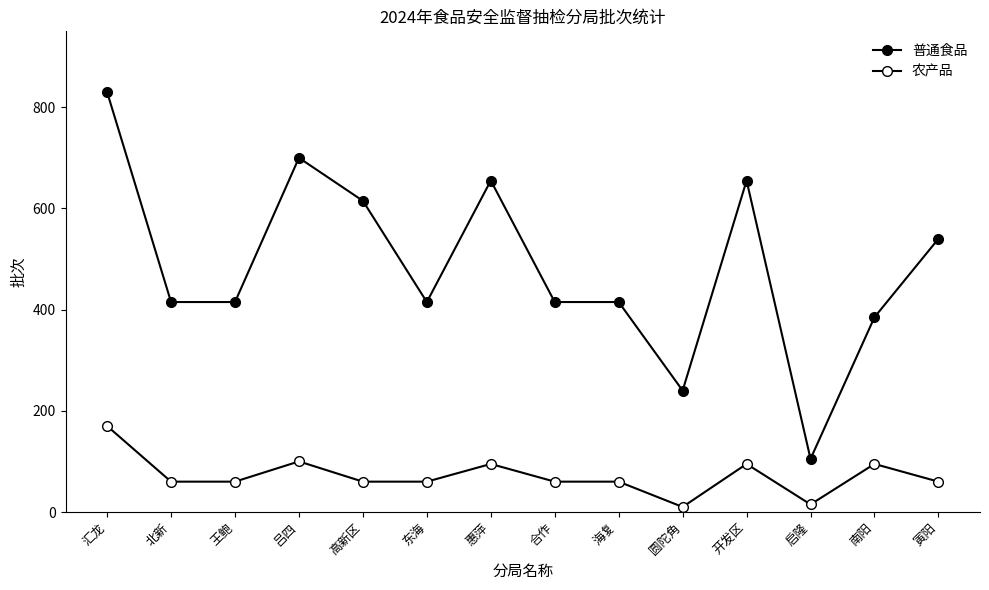

List the series in order of their overall mean, highest first.

普通食品, 农产品